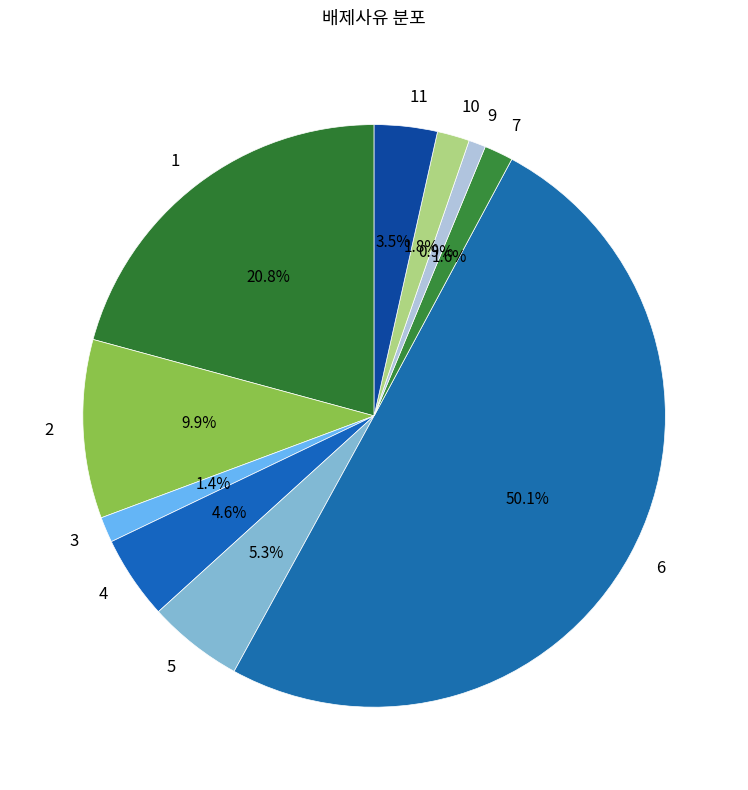

Which slice is the smallest?

9